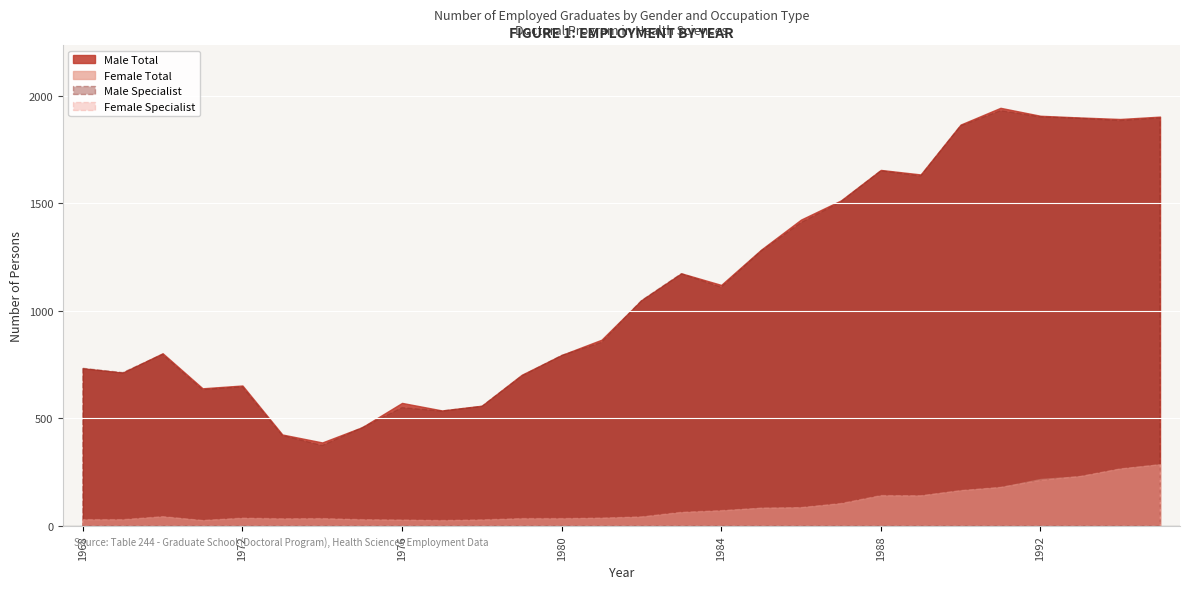

At which category is the sum across all series the highest?

1995